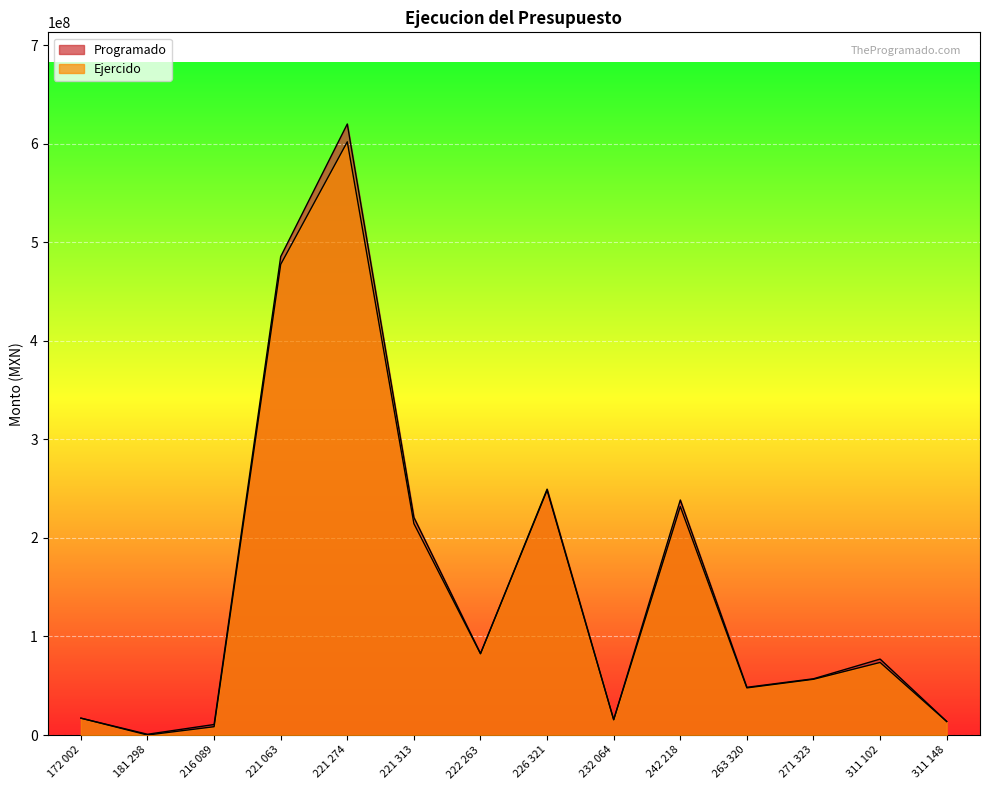

What is the label of the 12th point from the right?

216 089